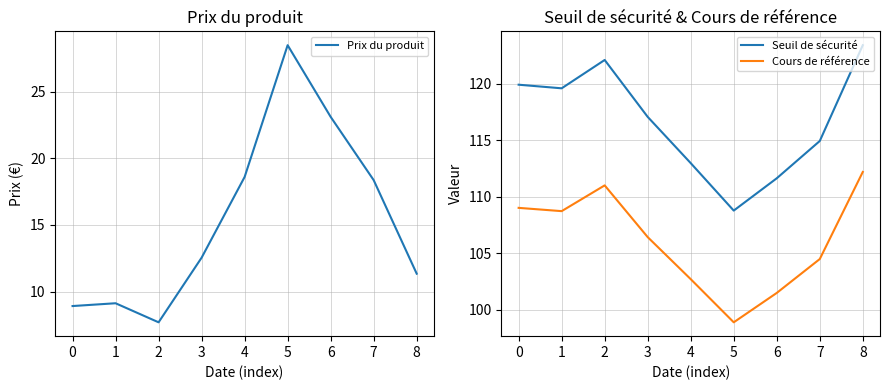

True or false: Seuil de sécurité and Cours de référence cross at least once.

False